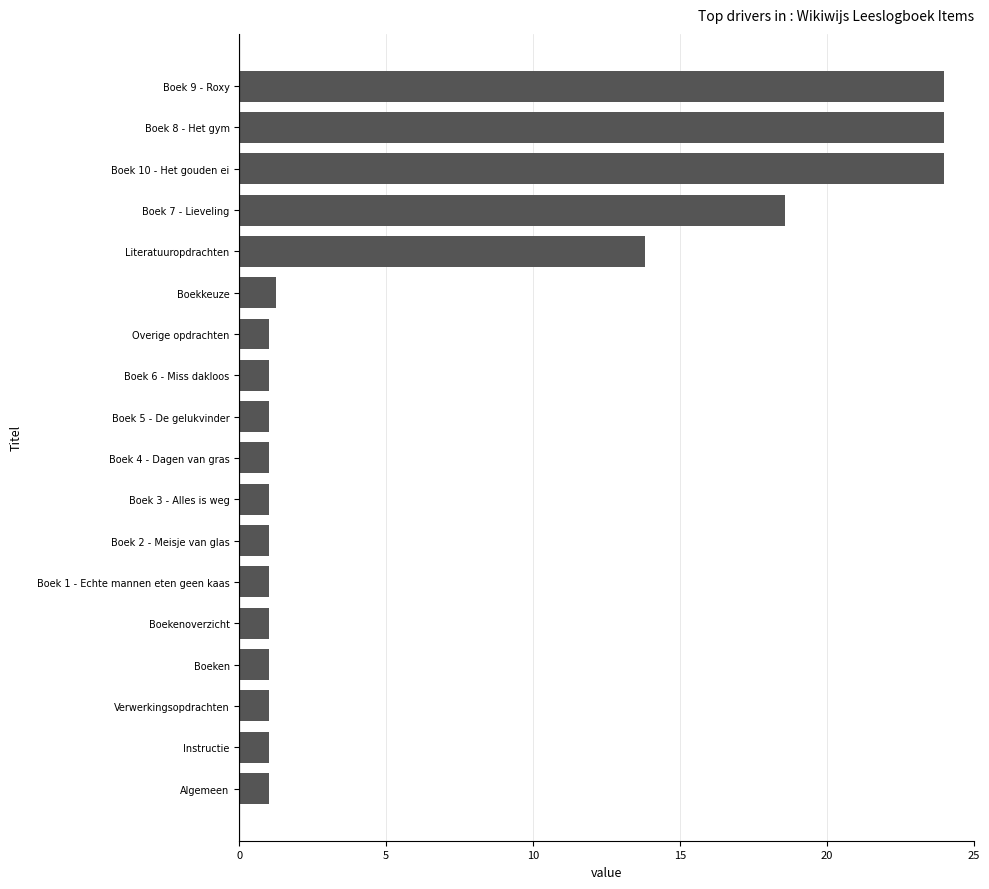

What is the difference between the maximum and second lowest values?

23.0